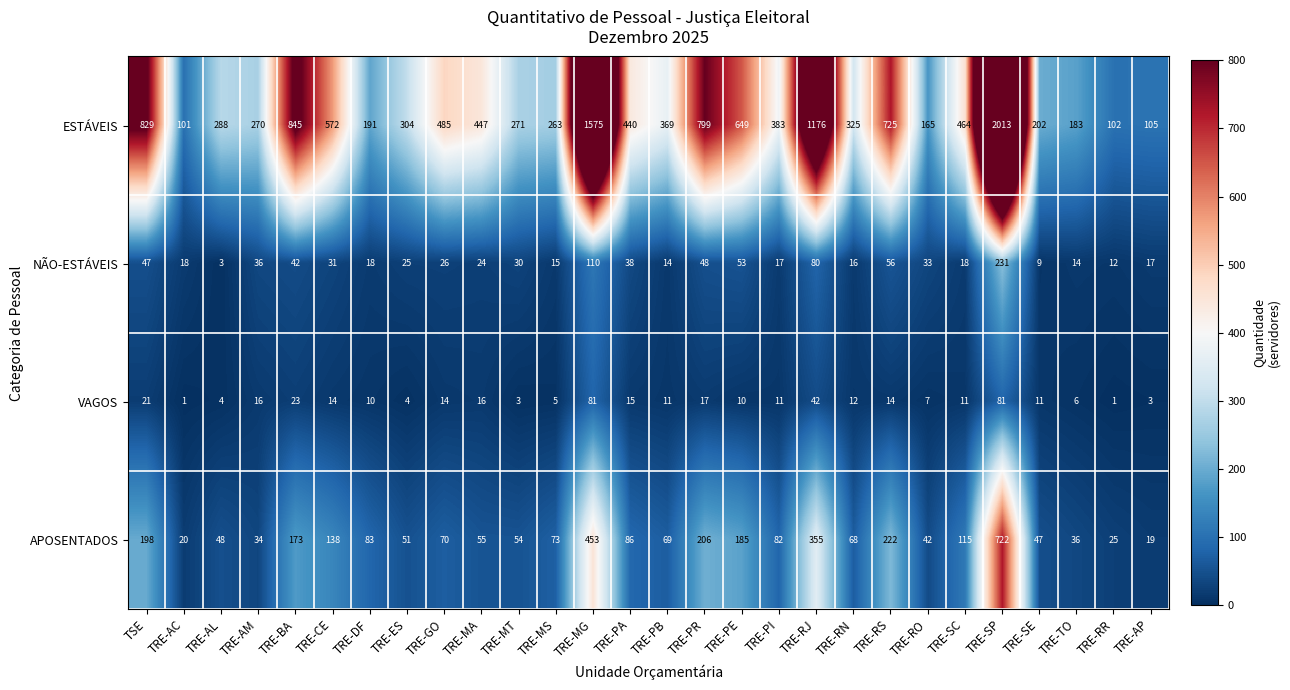

What is the sum of the ESTÁVEIS values at TRE-ES and TRE-PI?

687